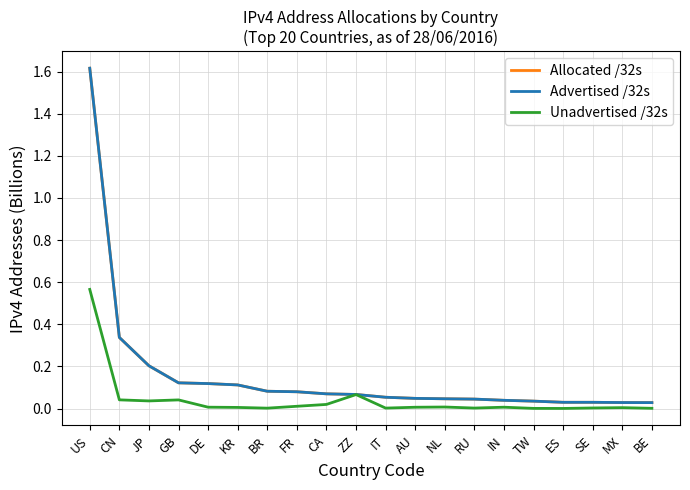

Does the chart have visible grid lines?

Yes